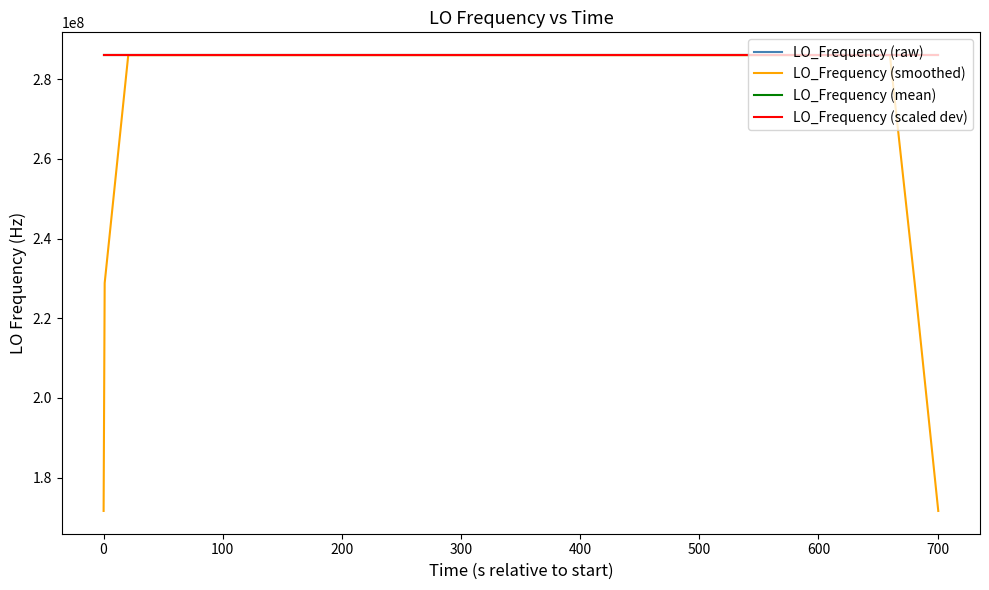

How many times do LO_Frequency (scaled dev) and LO_Frequency (mean) cross each other?

18